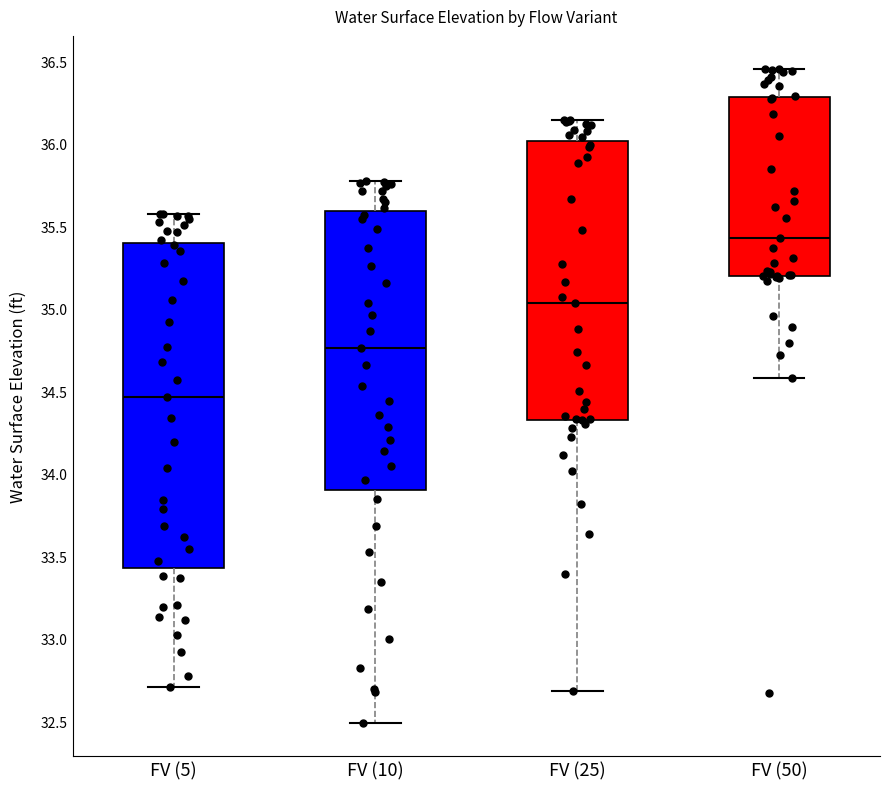

Where is the lower edge of the box for FV (10) on the y-axis? The values are not printed on the chart, so give them approximately, as read against the axis.

33.90